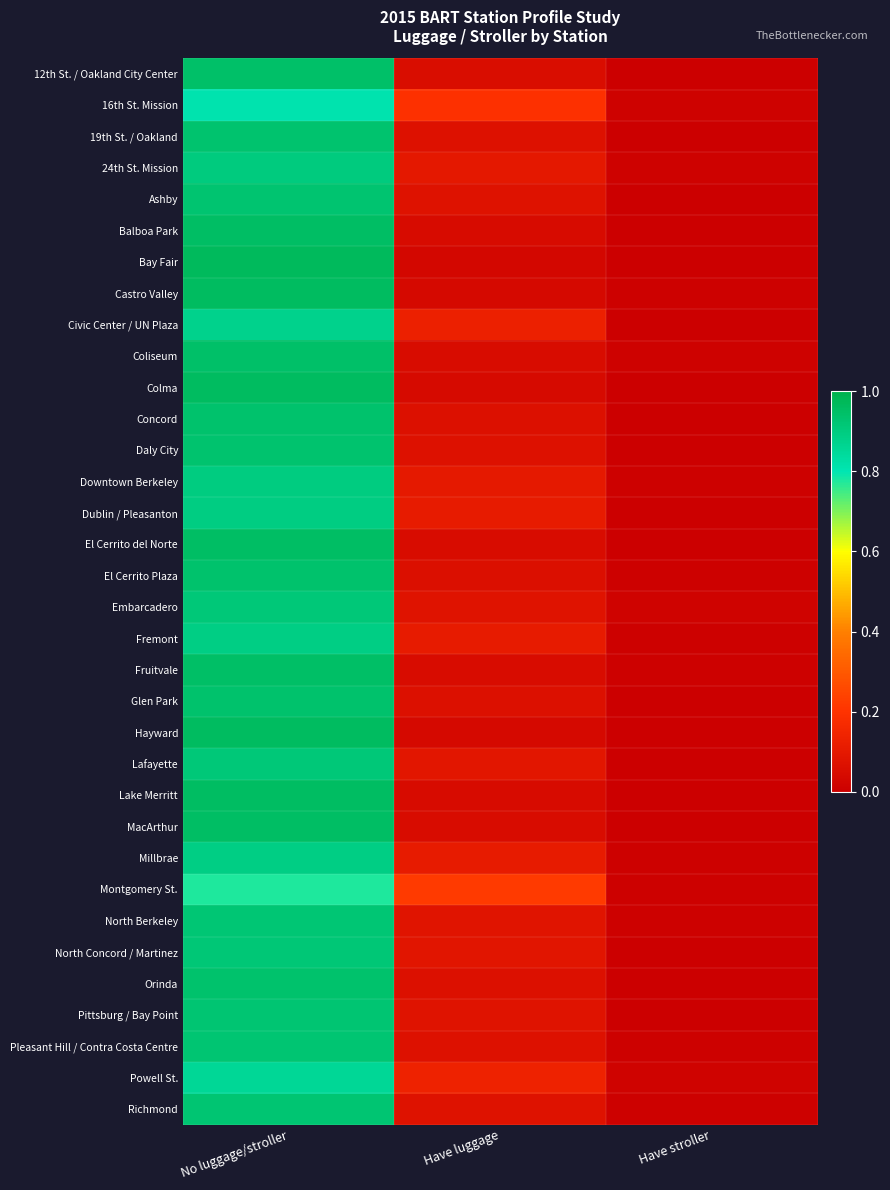

Rank the series at No luggage/stroller from lowest to highest value.

Montgomery St., 16th St. Mission, Powell St., Civic Center / UN Plaza, Fremont, Millbrae, Dublin / Pleasanton, Downtown Berkeley, 24th St. Mission, Lafayette, Embarcadero, North Concord / Martinez, North Berkeley, Pittsburg / Bay Point, Pleasant Hill / Contra Costa Centre, Richmond, Ashby, 19th St. / Oakland, Daly City, Glen Park, Concord, Orinda, El Cerrito Plaza, 12th St. / Oakland City Center, Coliseum, Fruitvale, Balboa Park, MacArthur, El Cerrito del Norte, Lake Merritt, Colma, Hayward, Castro Valley, Bay Fair